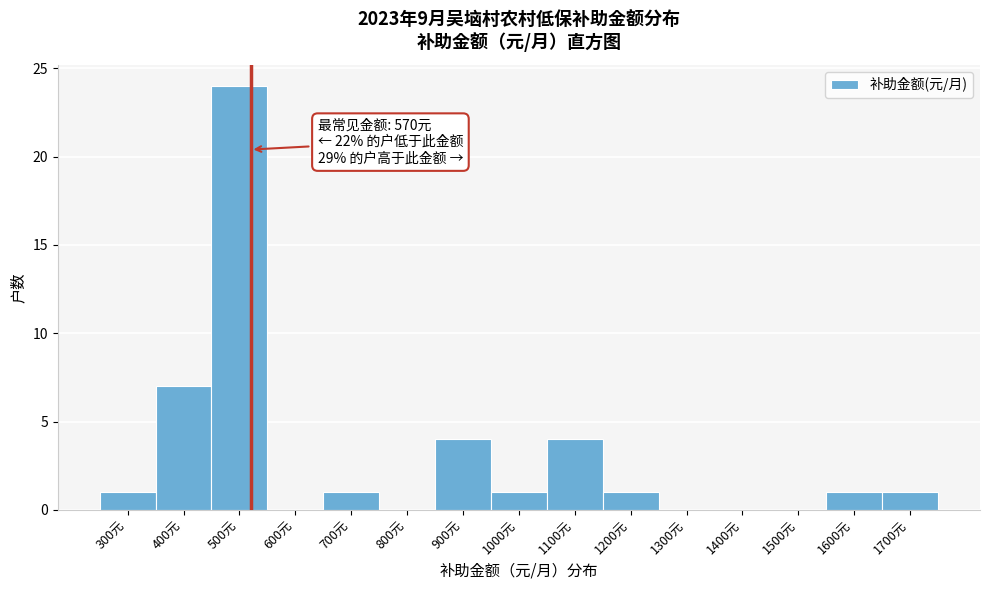

Reading left to right, what are all the values shown in this chart?

300元=1	400元=7	500元=24	600元=0	700元=1	800元=0	900元=4	1000元=1	1100元=4	1200元=1	1300元=0	1400元=0	1500元=0	1600元=1	1700元=1